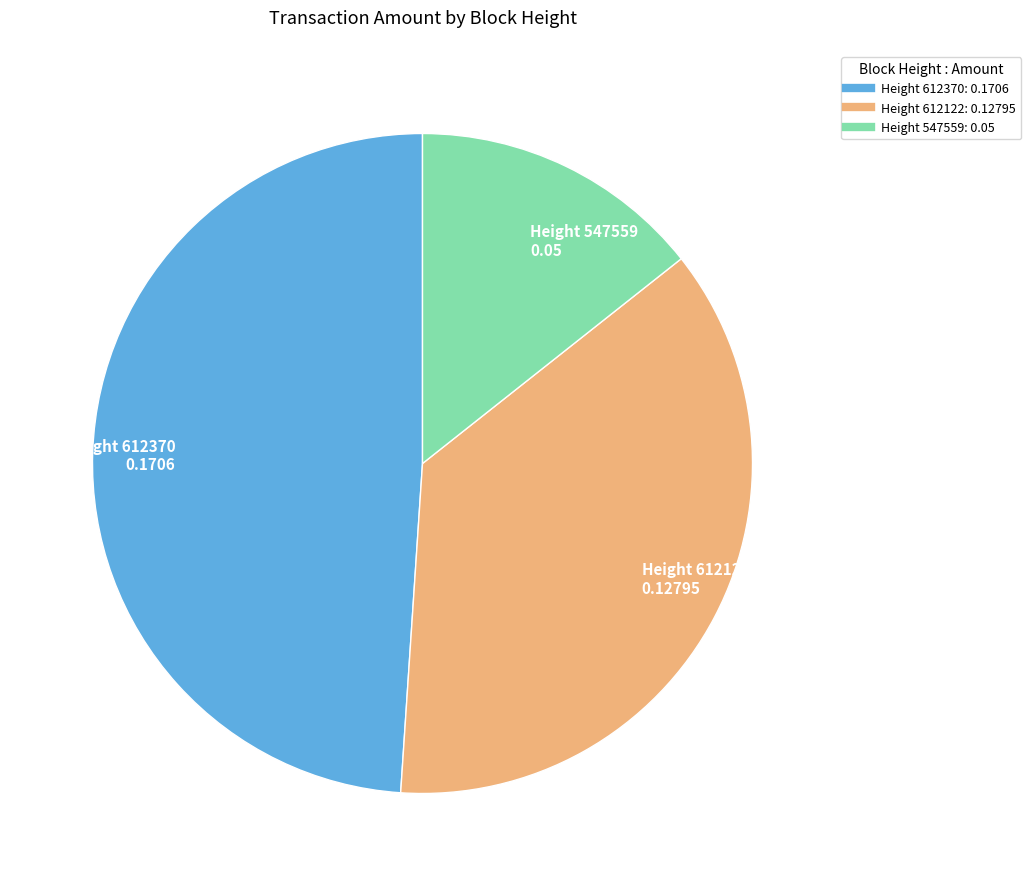

How many slices are in this pie chart?

3